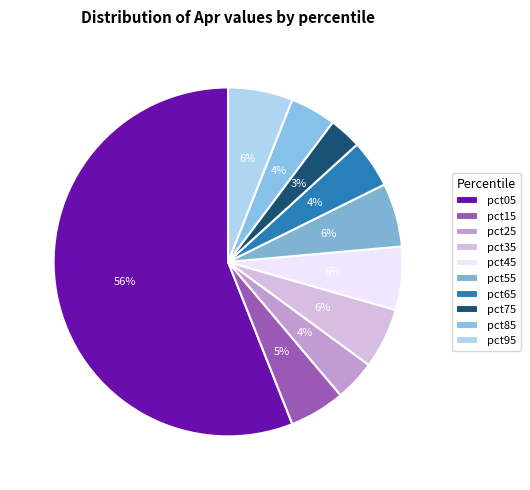

Which slice is the smallest?

pct75